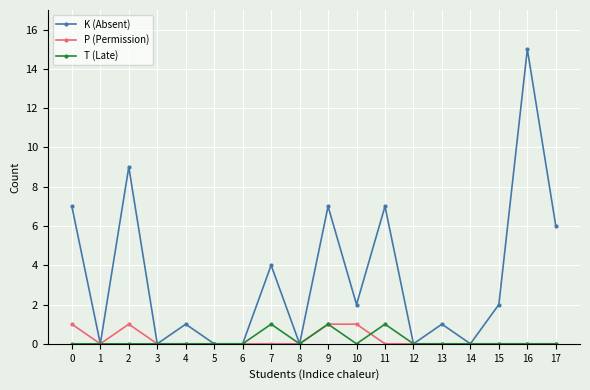

Where is the first local minimum for K (Absent)?

1